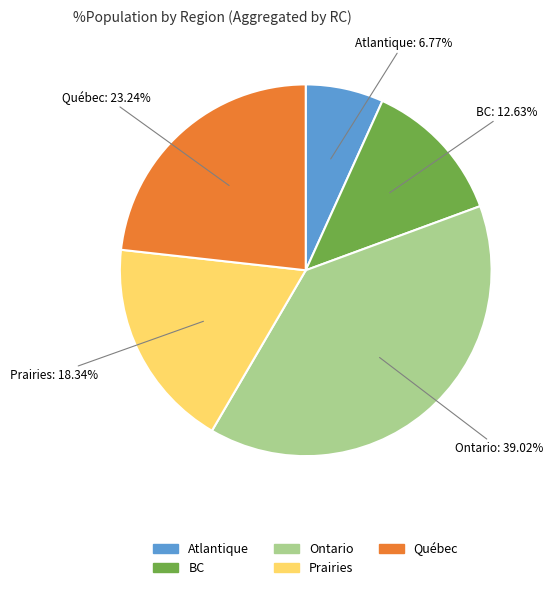

Between Ontario and BC, which is larger?

Ontario